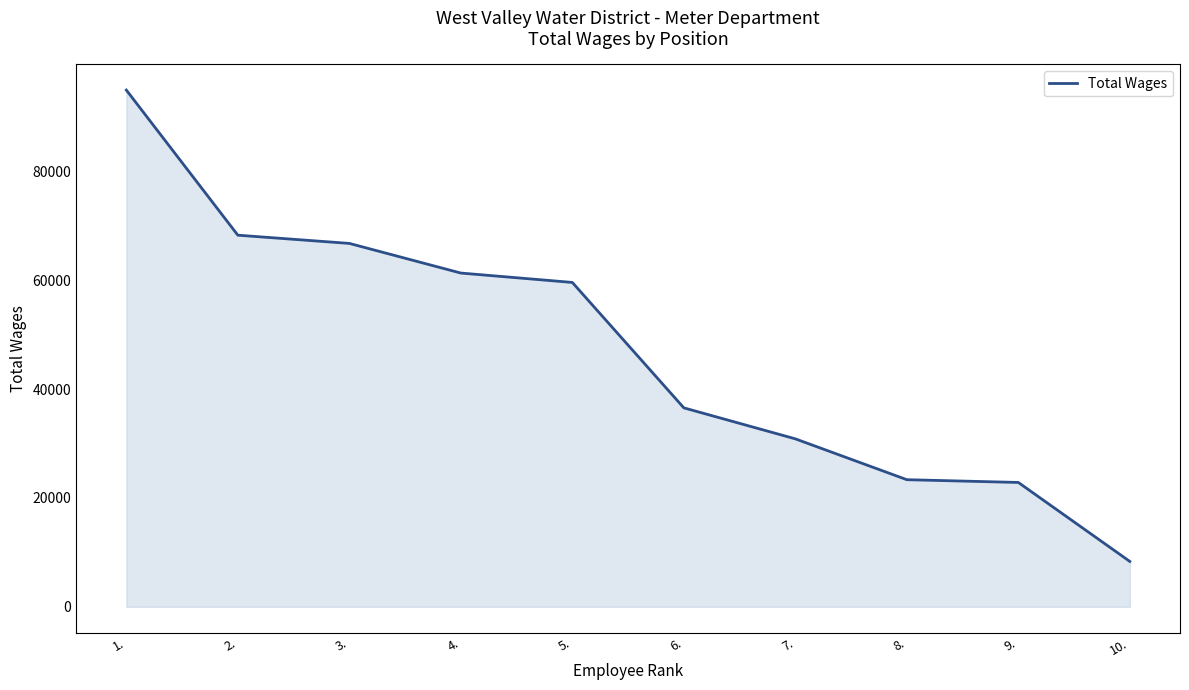

At which category does the chart reach its minimum across all series?

10.